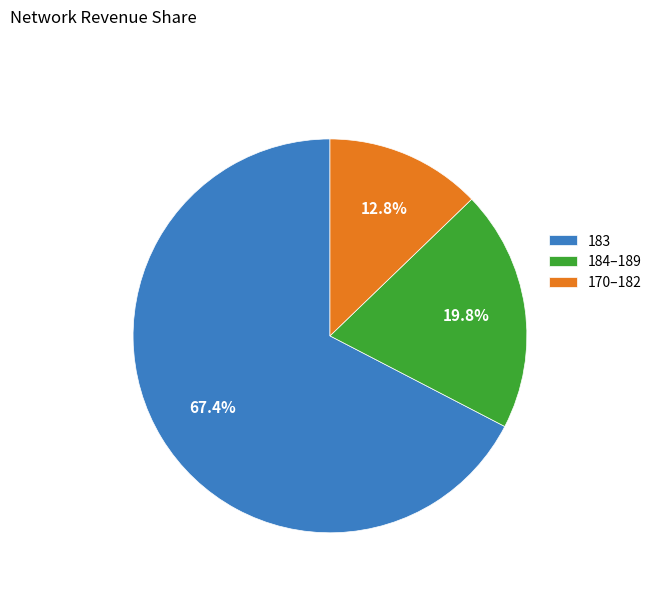

How many segments does this pie chart have?

3